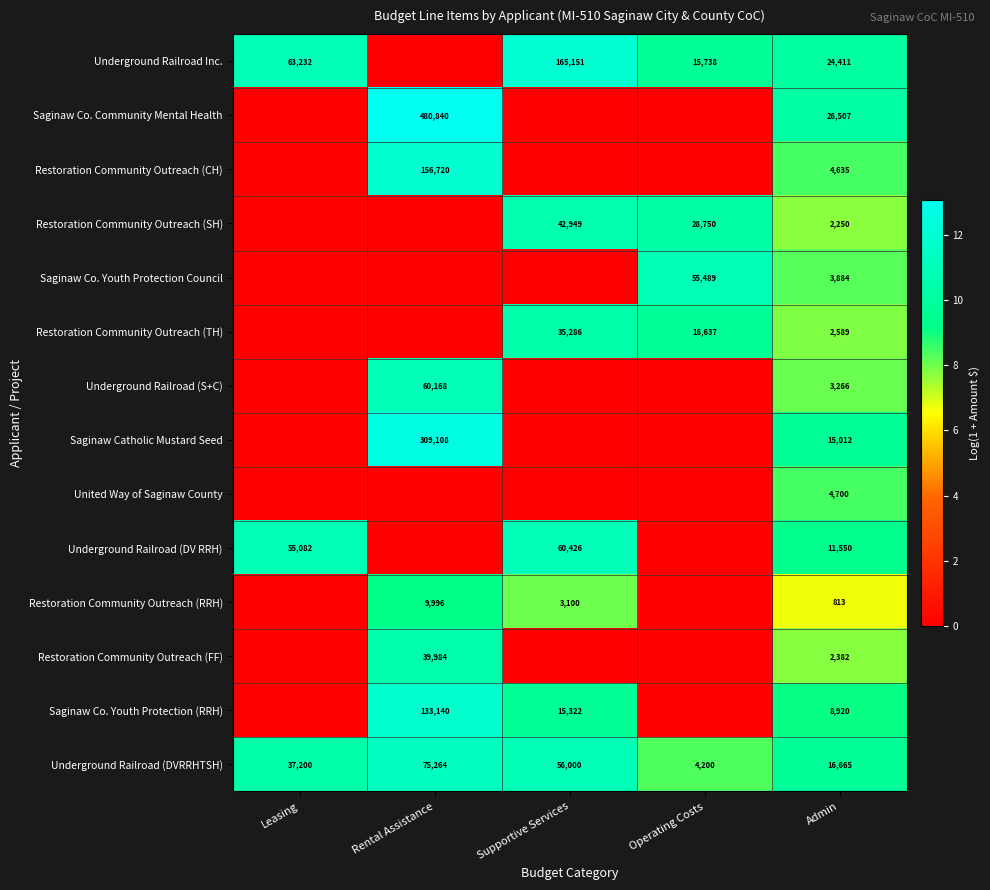

The Underground Railroad Inc. series shows 63232 at Leasing. True or false?

True